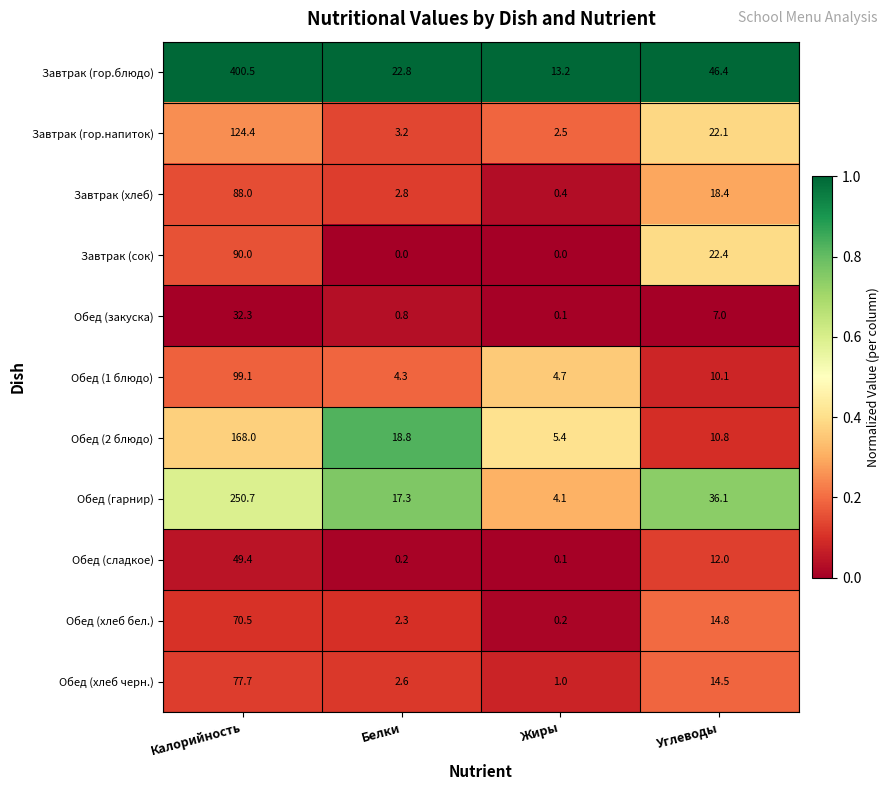

List the series in order of their peak value, highest first.

Завтрак (гор.блюдо), Обед (гарнир), Обед (2 блюдо), Завтрак (гор.напиток), Обед (1 блюдо), Завтрак (сок), Завтрак (хлеб), Обед (хлеб черн.), Обед (хлеб бел.), Обед (сладкое), Обед (закуска)